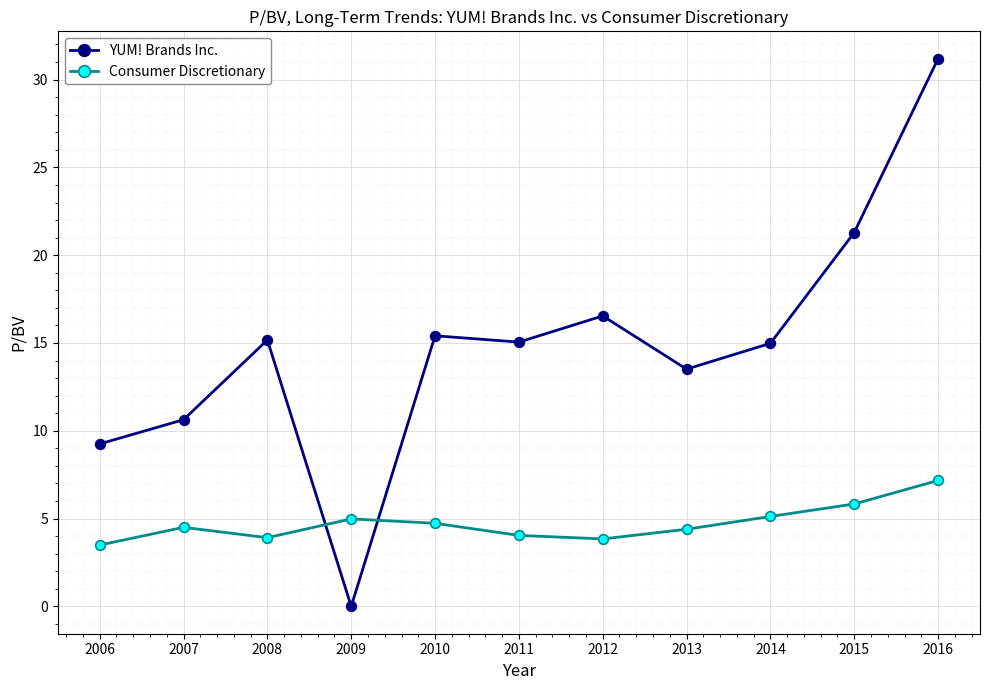

What is the maximum value shown in the chart?

31.2